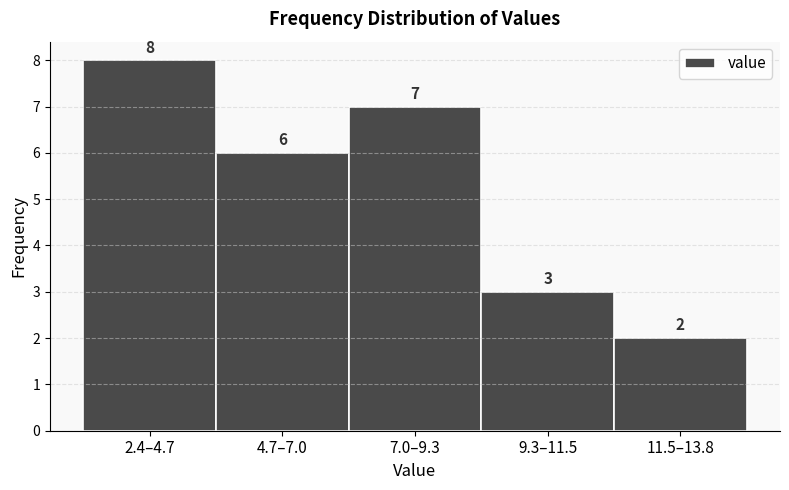

Reading left to right, transcribe all the data shown in this chart.

8	6	7	3	2